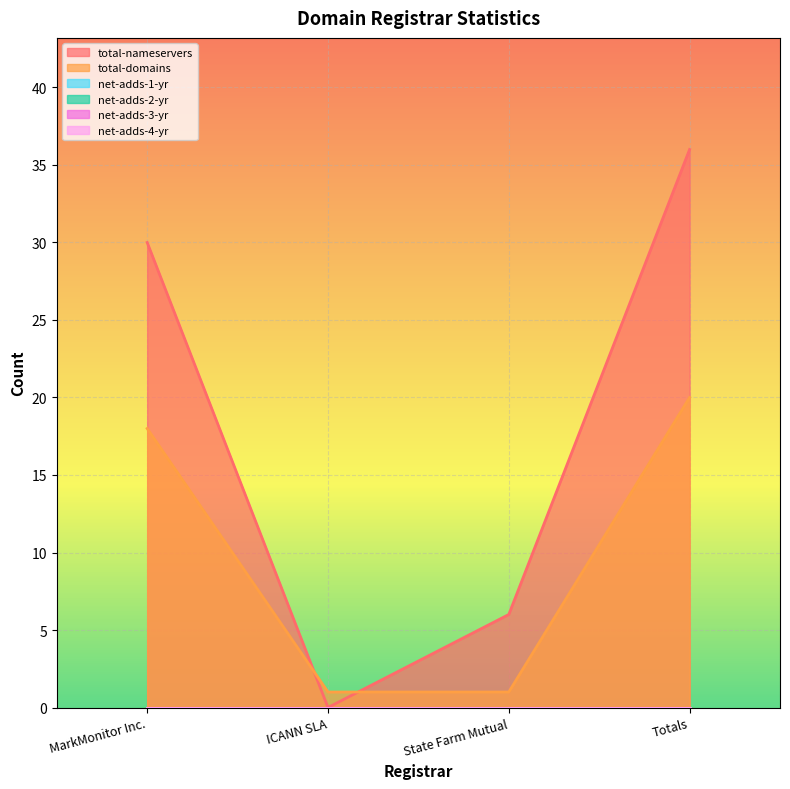

Which series has the largest total across all categories?

total-nameservers